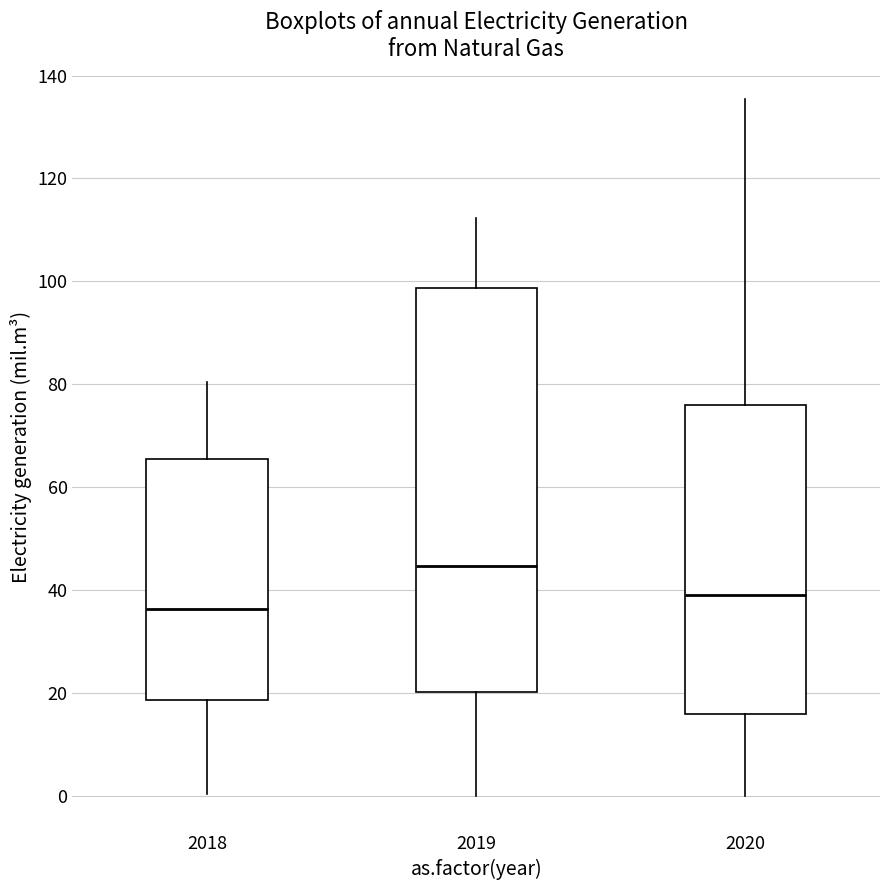

Which box's median line is the highest?

2019